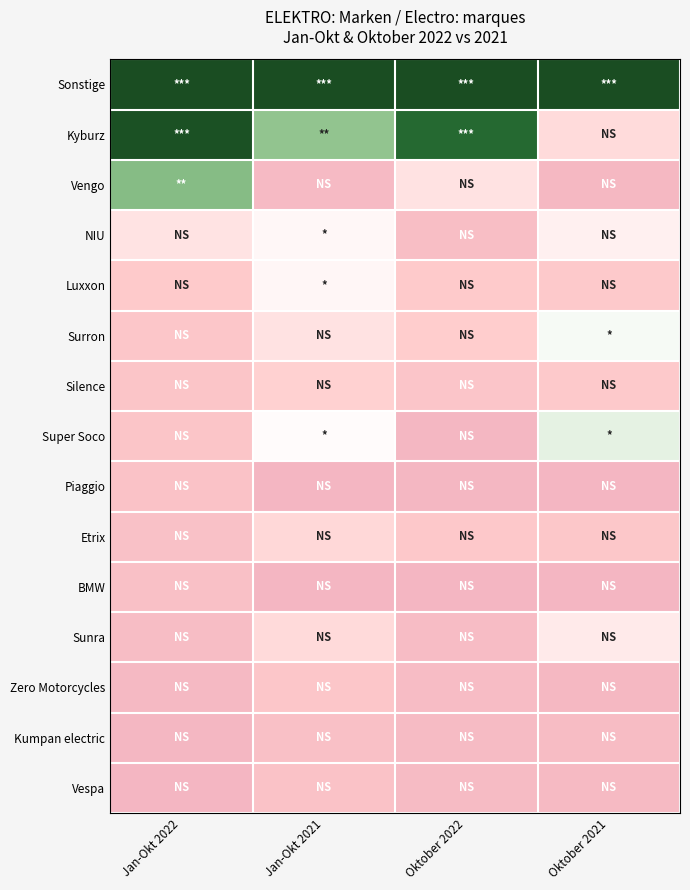

Which category has the lowest value across all series?

Jan-Okt 2021